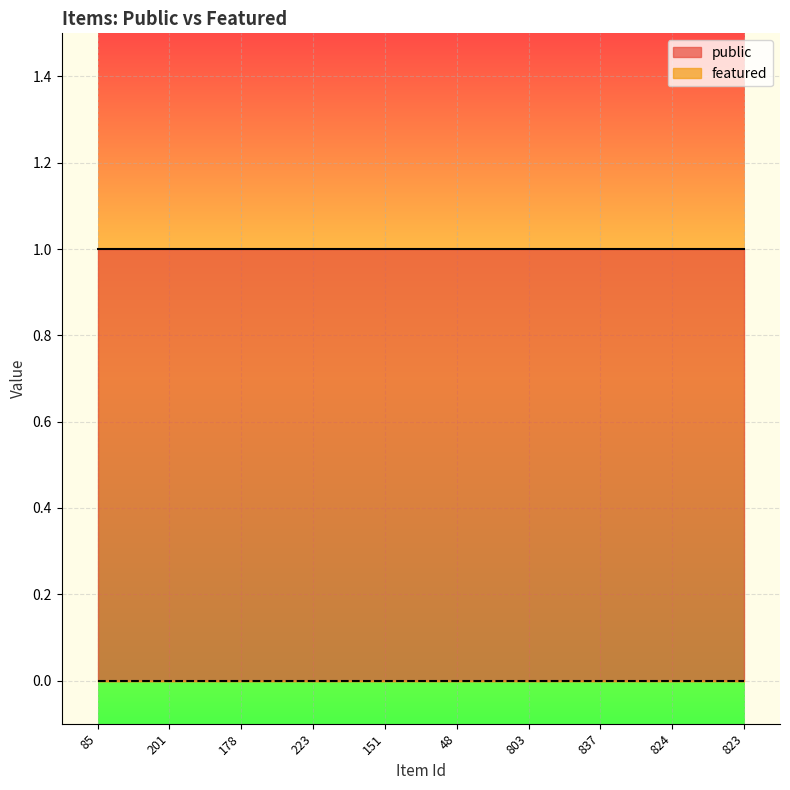

Which series has the largest range (max minus min)?

public